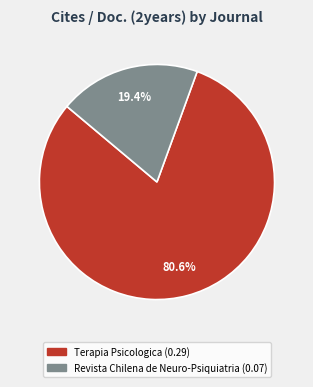

What is the largest slice in the pie chart?

Terapia Psicologica